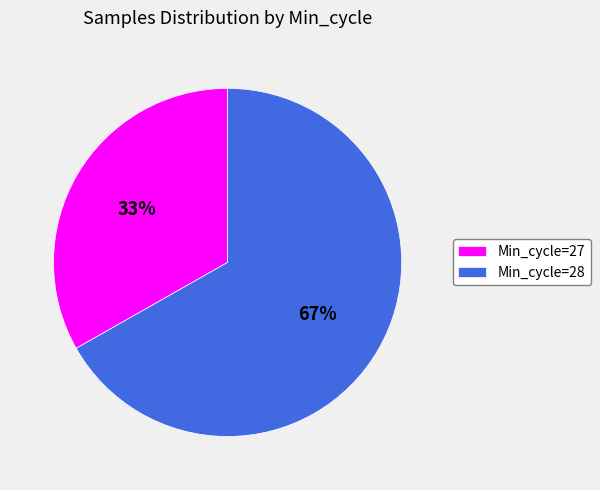

Is there a majority slice in this chart?

Yes